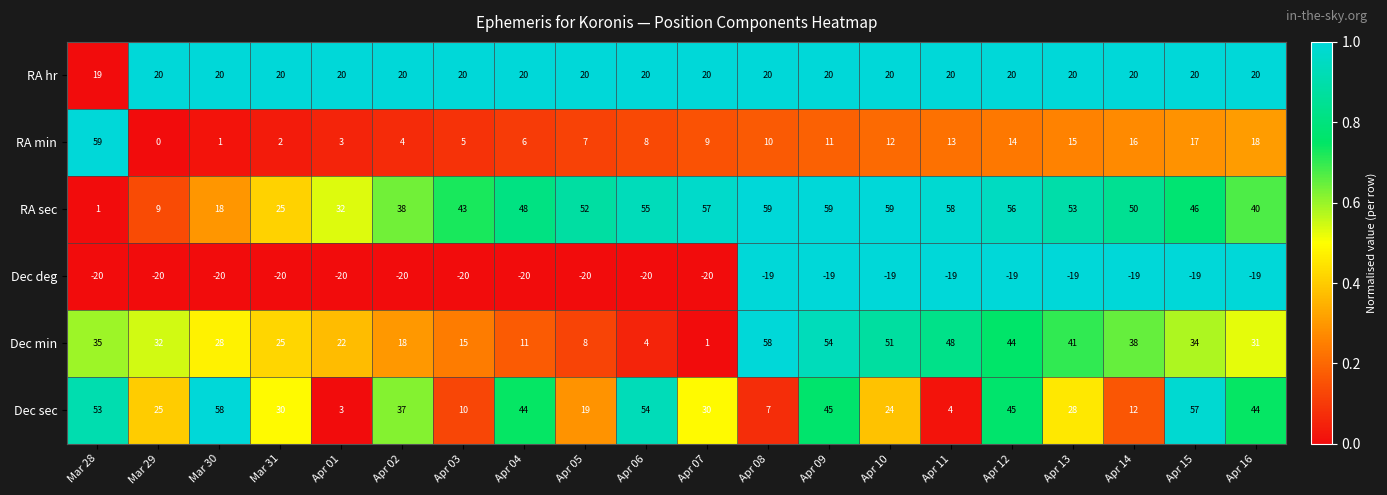

Which series has the widest spread of values?

RA min